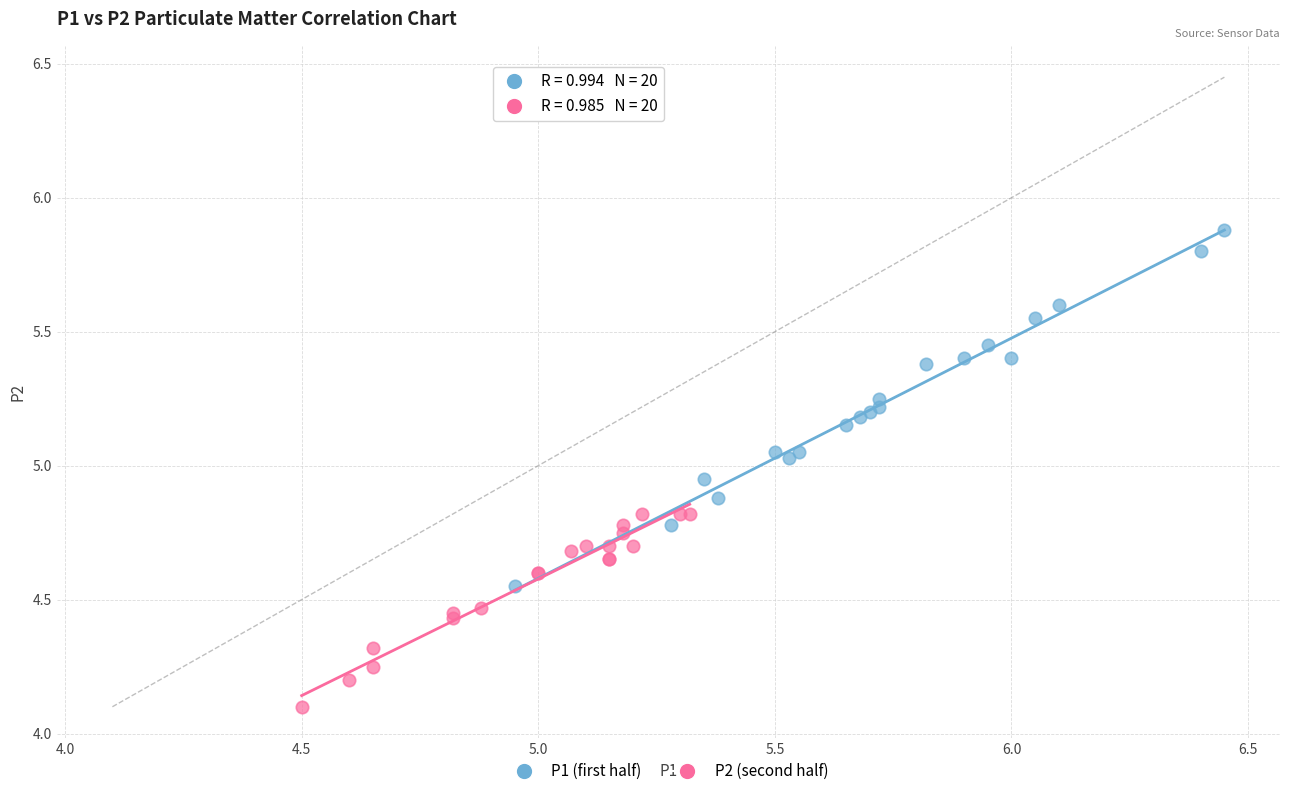

Which series contains the highest Y value?

P1 (first half)